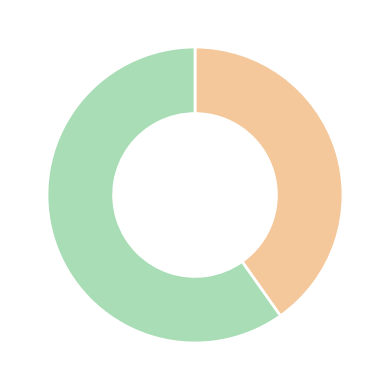

Is there a majority slice in this chart?

Yes